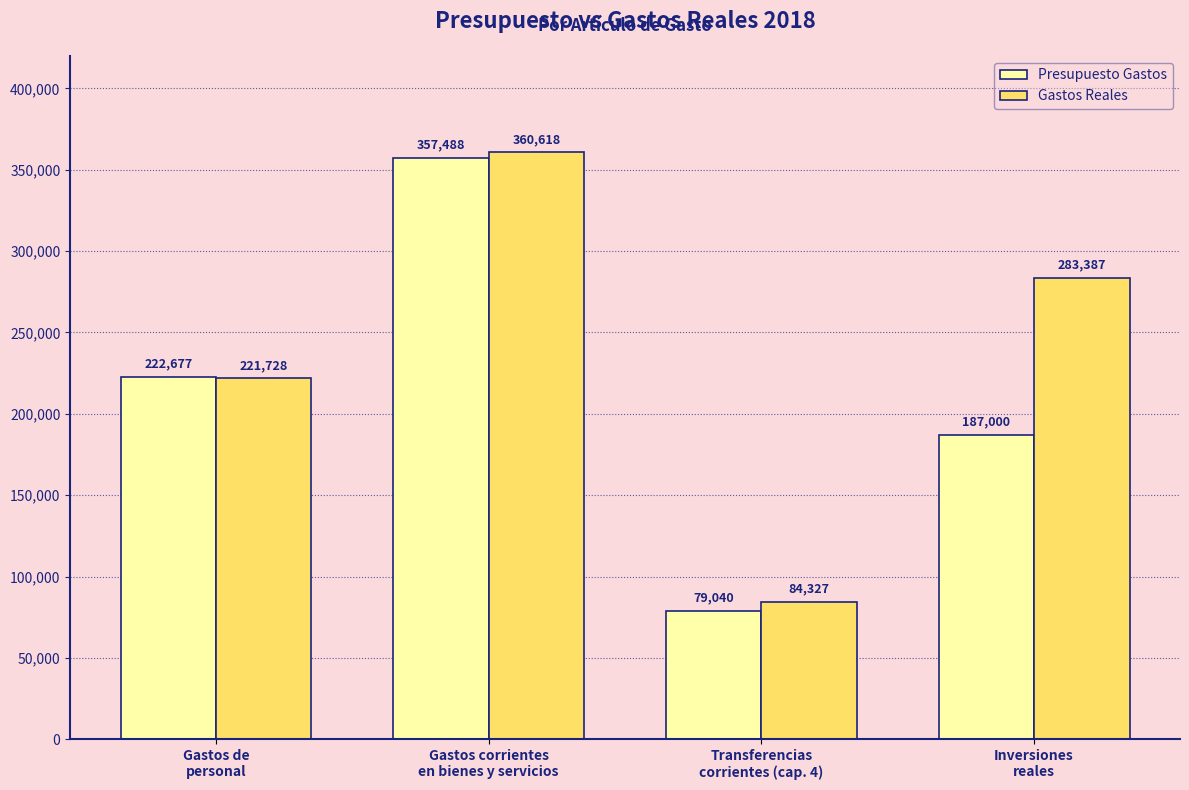

What is the difference between the highest and lowest values at Gastos corrientes
en bienes y servicios?

3129.9